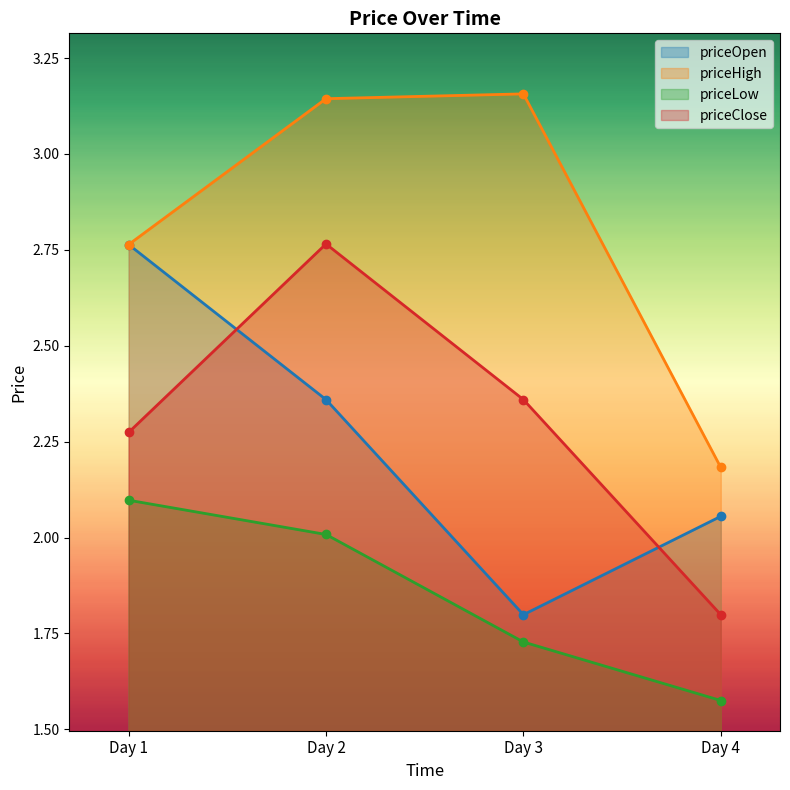

At which category is the sum across all series the highest?

Day 2